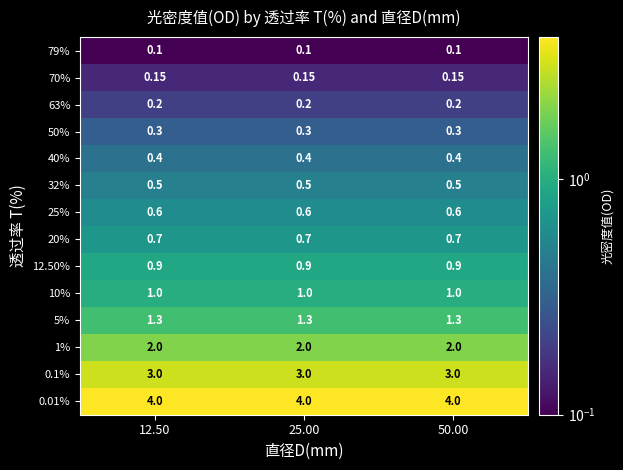

How many data points does each series have?

3